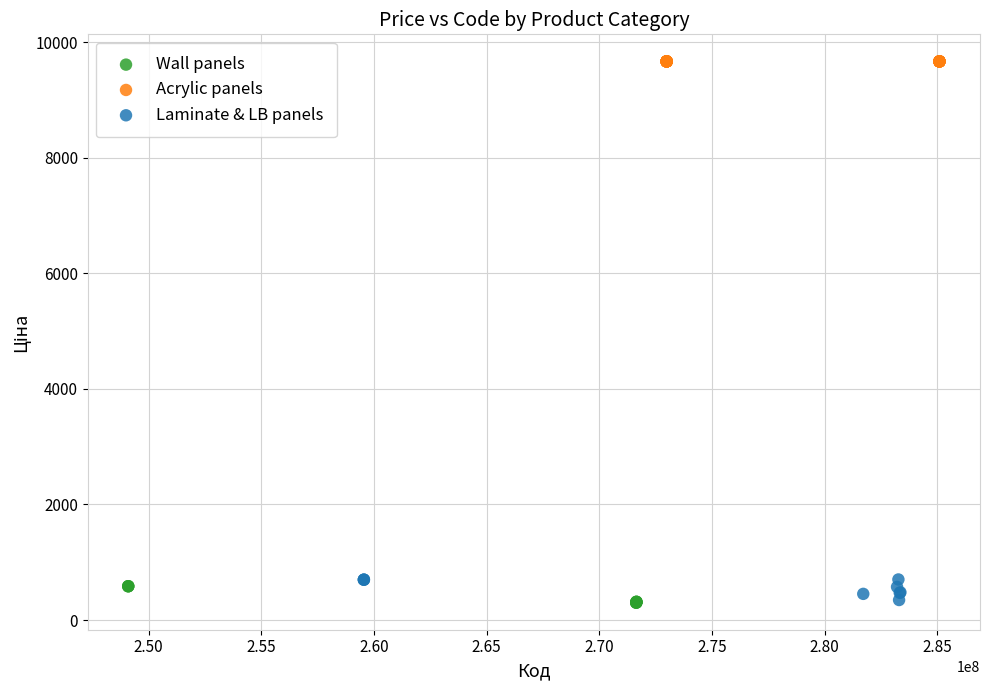

Which series reaches the maximum Y coordinate?

Acrylic panels